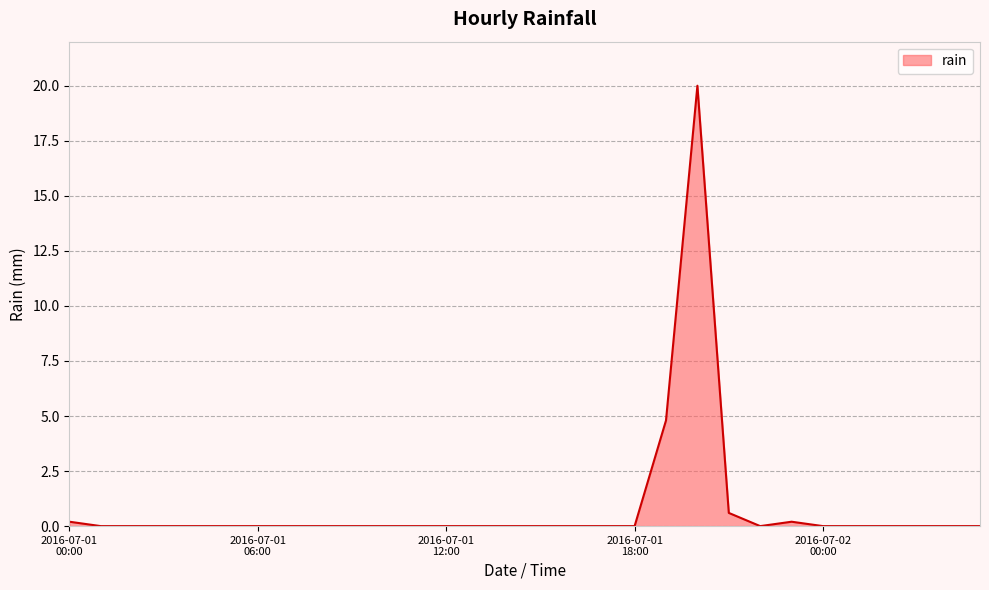

What is the difference between the maximum and minimum values?

20.0